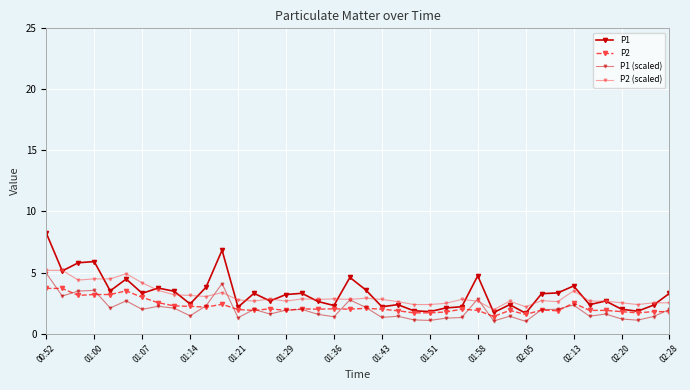

Does the chart have visible grid lines?

Yes